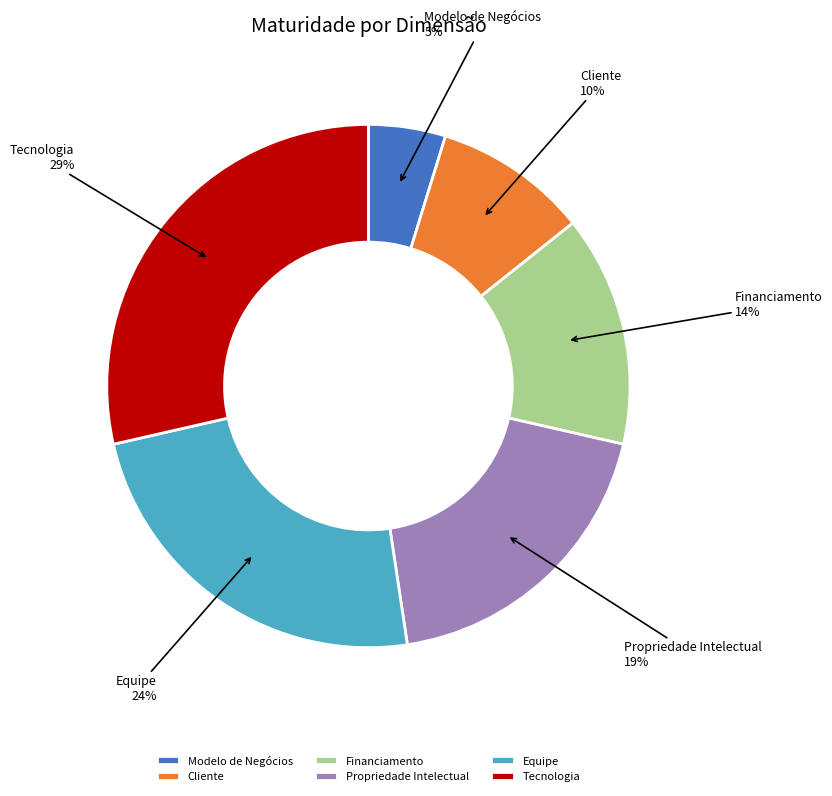

To the nearest percent, what is the difference between the largest and smallest slice percentages?

24%